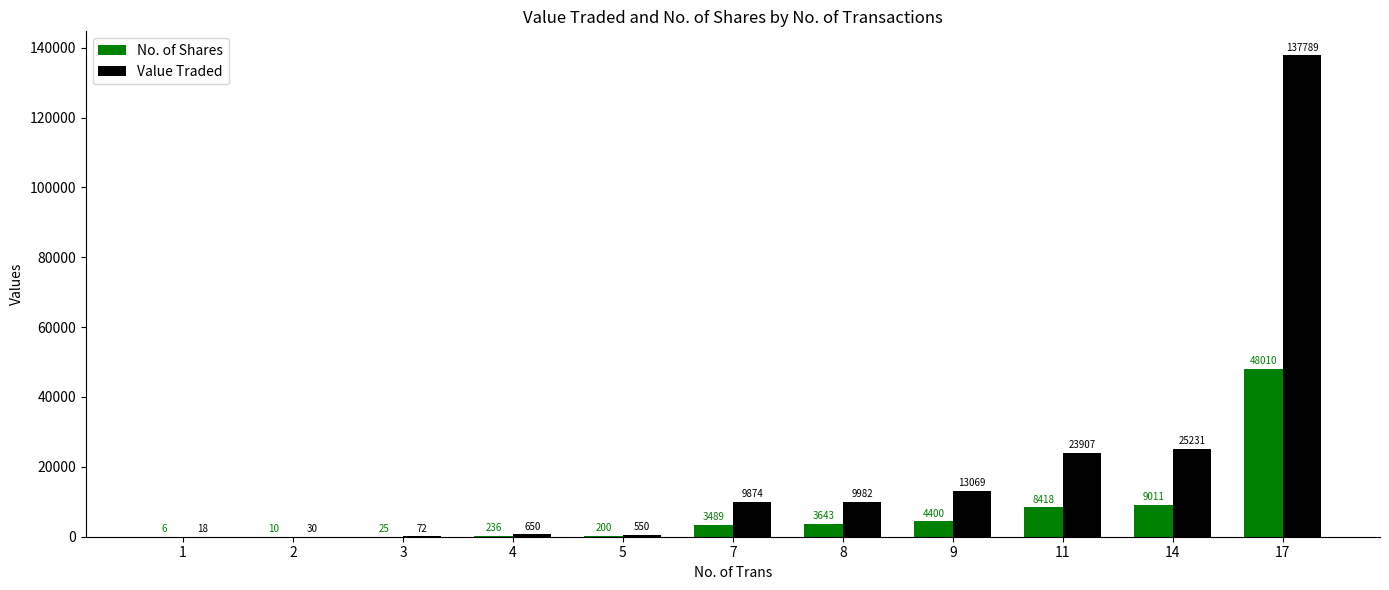

What is the total value across all series at 3?

97